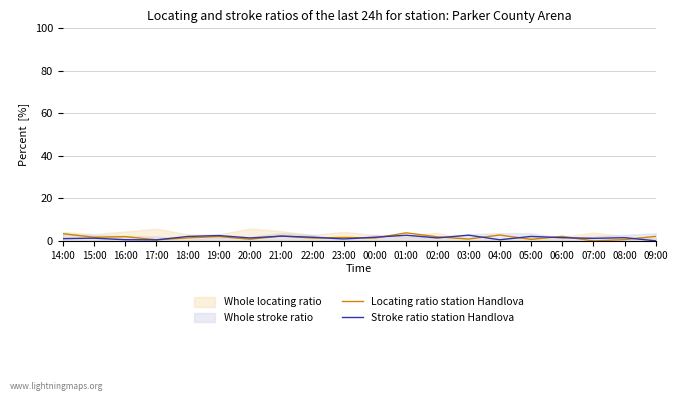

Reading left to right, transcribe all the data shown in this chart.

Locating ratio station Handlova: 3.5	1.8	2.1	0.6	1.5	2.1	0.8	2.4	1.4	1.7	1.4	3.9	2.0	0.9	2.8	0.8	2.2	0.0	0.7	2.2
Stroke ratio station Handlova: 1.1	1.4	0.6	0.5	2.2	2.6	1.4	2.3	1.8	1.0	1.8	2.7	1.5	2.8	0.6	2.2	1.6	1.3	1.6	0.1